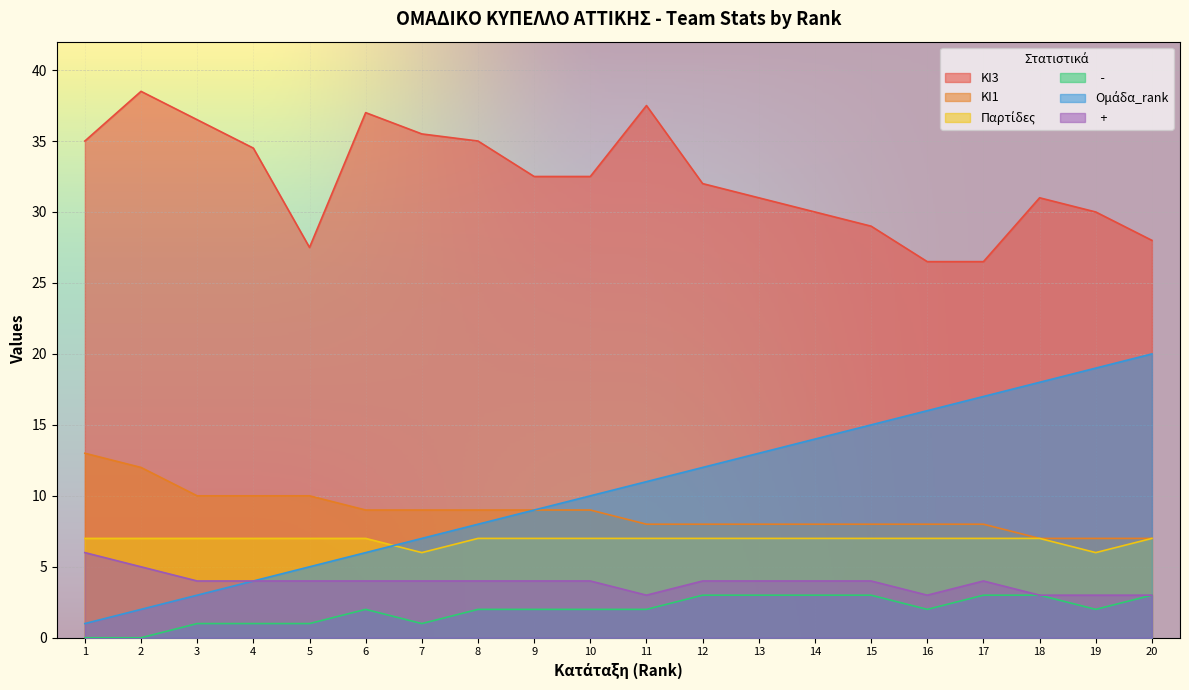

Reading left to right, extract all data points from this chart.

ΚΙ3: 1=35.0	2=38.5	3=36.5	4=34.5	5=27.5	6=37.0	7=35.5	8=35.0	9=32.5	10=32.5	11=37.5	12=32.0	13=31.0	14=30.0	15=29.0	16=26.5	17=26.5	18=31.0	19=30.0	20=28.0
ΚΙ1: 1=13.0	2=12.0	3=10.0	4=10.0	5=10.0	6=9.0	7=9.0	8=9.0	9=9.0	10=9.0	11=8.0	12=8.0	13=8.0	14=8.0	15=8.0	16=8.0	17=8.0	18=7.0	19=7.0	20=7.0
Παρτίδες: 1=7.0	2=7.0	3=7.0	4=7.0	5=7.0	6=7.0	7=6.0	8=7.0	9=7.0	10=7.0	11=7.0	12=7.0	13=7.0	14=7.0	15=7.0	16=7.0	17=7.0	18=7.0	19=6.0	20=7.0
  -: 1=0.0	2=0.0	3=1.0	4=1.0	5=1.0	6=2.0	7=1.0	8=2.0	9=2.0	10=2.0	11=2.0	12=3.0	13=3.0	14=3.0	15=3.0	16=2.0	17=3.0	18=3.0	19=2.0	20=3.0
Ομάδα_rank: 1=1.0	2=2.0	3=3.0	4=4.0	5=5.0	6=6.0	7=7.0	8=8.0	9=9.0	10=10.0	11=11.0	12=12.0	13=13.0	14=14.0	15=15.0	16=16.0	17=17.0	18=18.0	19=19.0	20=20.0
  +: 1=6.0	2=5.0	3=4.0	4=4.0	5=4.0	6=4.0	7=4.0	8=4.0	9=4.0	10=4.0	11=3.0	12=4.0	13=4.0	14=4.0	15=4.0	16=3.0	17=4.0	18=3.0	19=3.0	20=3.0